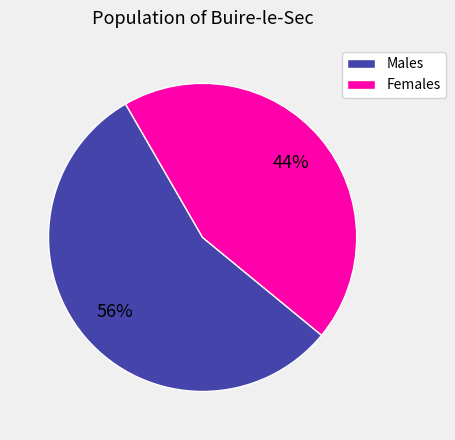

Rank the categories by value from lowest to highest.

Females, Males